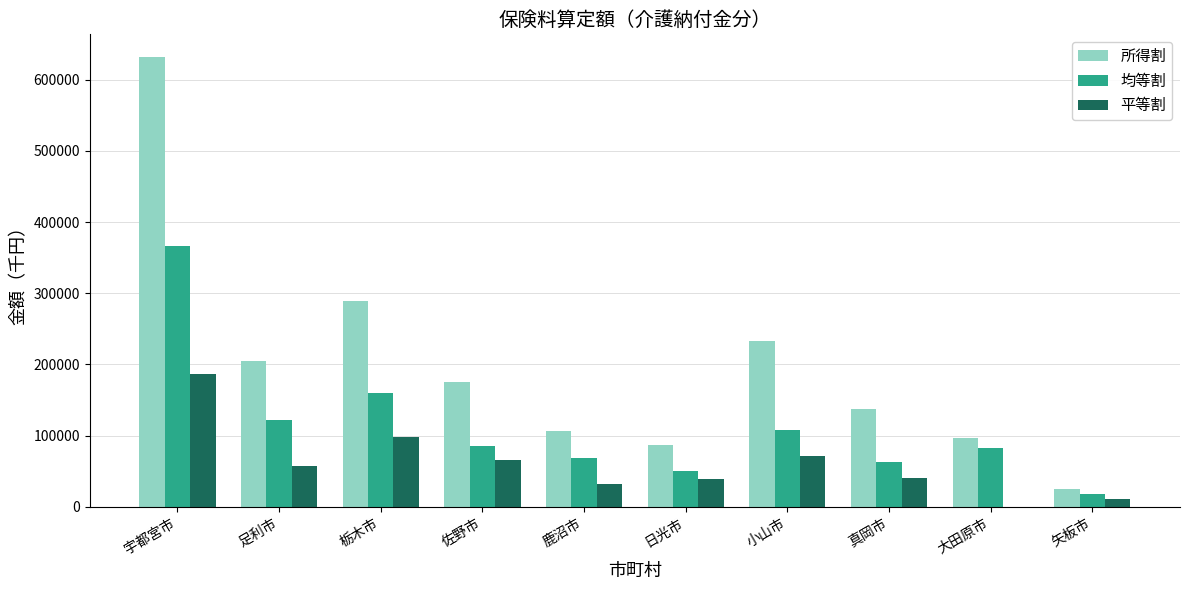

Which series has the largest total across all categories?

所得割